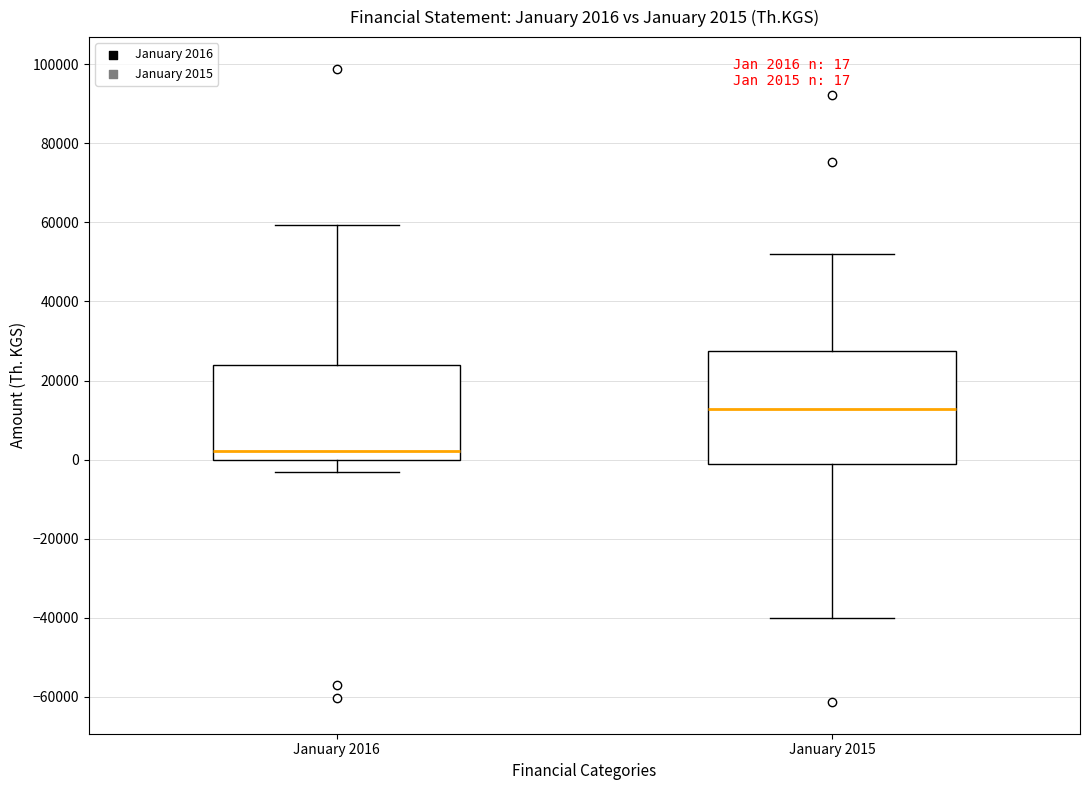

Which box has the highest median line?

January 2015